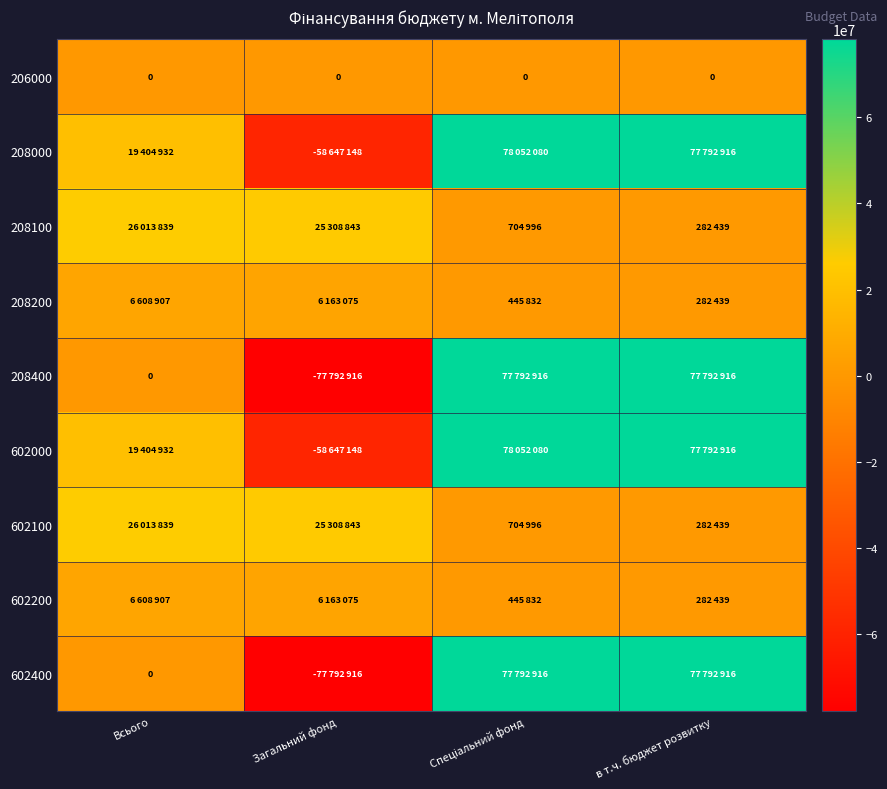

Is the value of 602400 at в т.ч. бюджет розвитку greater than the value of 208200 at в т.ч. бюджет розвитку?

Yes